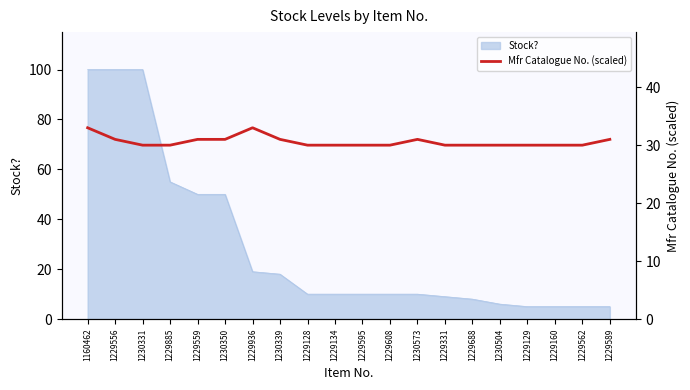

List the labels in order of value, largest first.

1160462, 1229936, 1229556, 1229559, 1230350, 1230339, 1230573, 1229589, 1230331, 1229885, 1229128, 1229134, 1229595, 1229608, 1229331, 1229688, 1230504, 1229129, 1229160, 1229562